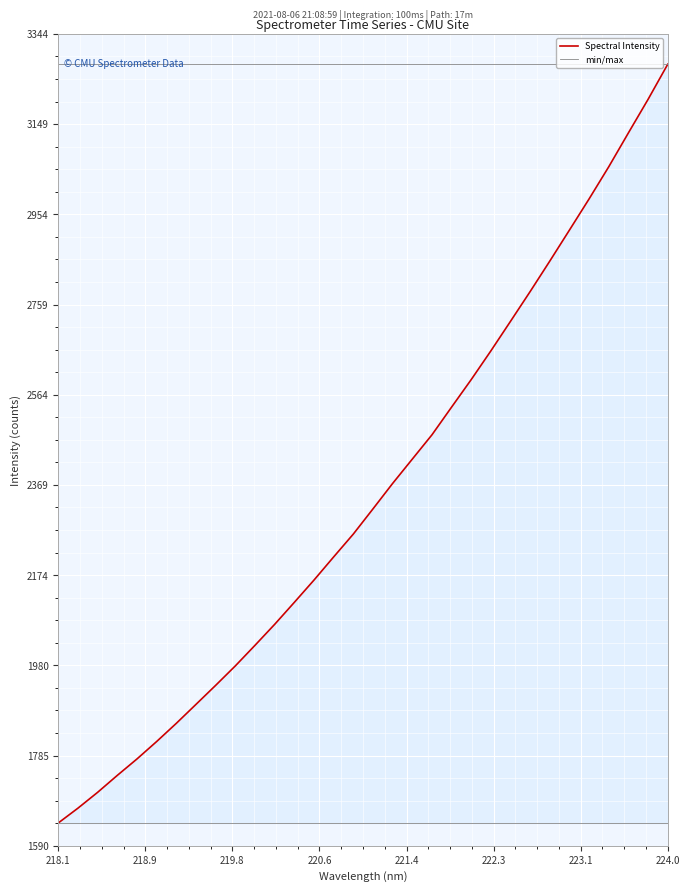

What is the smallest value displayed?

1639.0